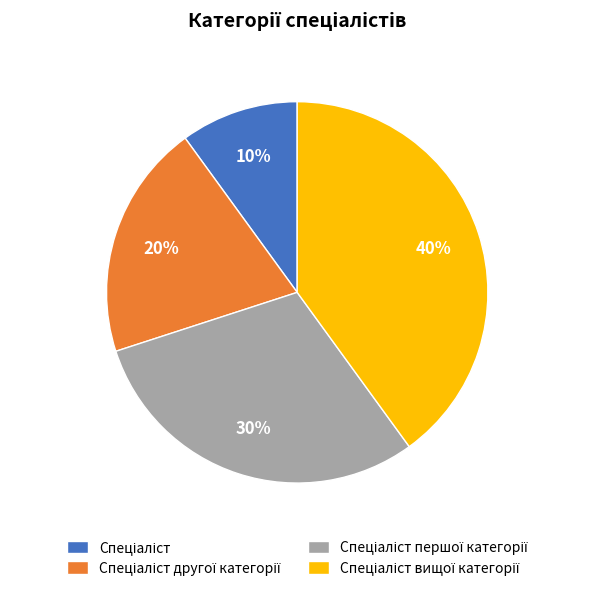

Does any single category account for the majority?

No